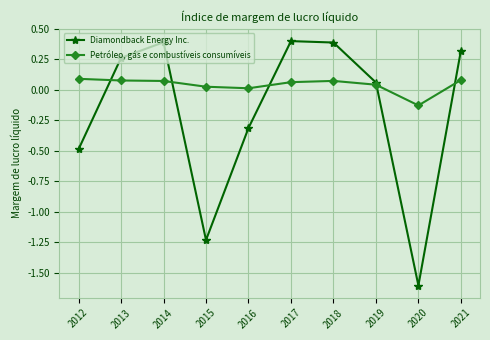

Where is the first local maximum for Diamondback Energy Inc.?

2014